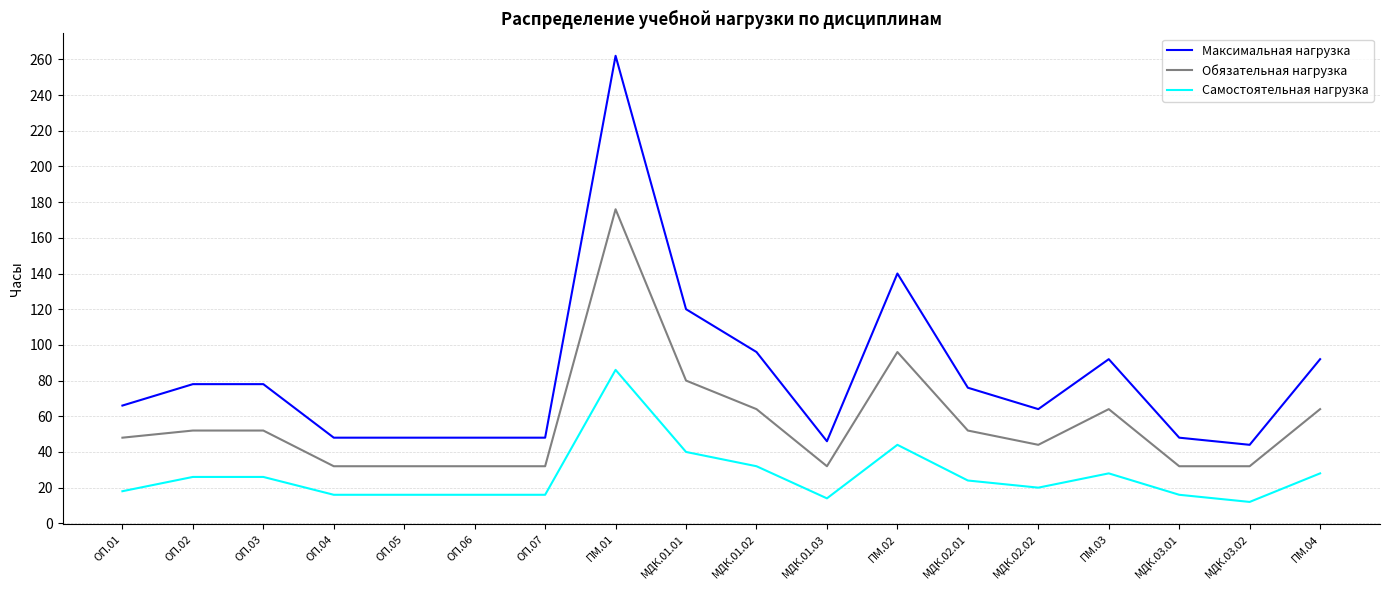

Reading left to right, extract all data points from this chart.

Максимальная нагрузка: 66	78	78	48	48	48	48	262	120	96	46	140	76	64	92	48	44	92
Обязательная нагрузка: 48	52	52	32	32	32	32	176	80	64	32	96	52	44	64	32	32	64
Самостоятельная нагрузка: 18	26	26	16	16	16	16	86	40	32	14	44	24	20	28	16	12	28